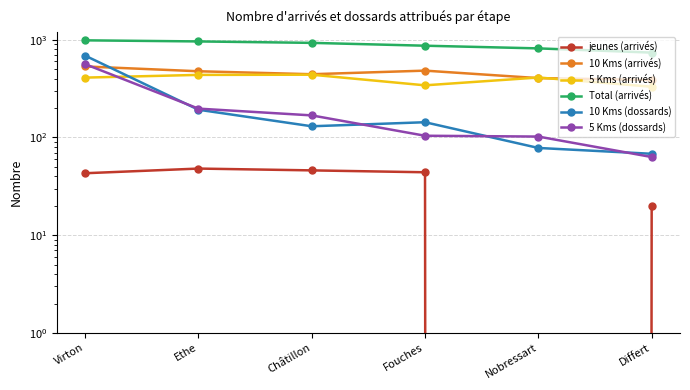

Reading right to left, extract all data points from this chart.

jeunes (arrivés): 20	0	44	46	48	43
10 Kms (arrivés): 387	404	482	443	475	532
5 Kms (arrivés): 330	410	341	438	436	409
Total (arrivés): 737	814	867	927	959	984
10 Kms (dossards): 68	78	143	130	192	687
5 Kms (dossards): 63	102	104	168	197	562